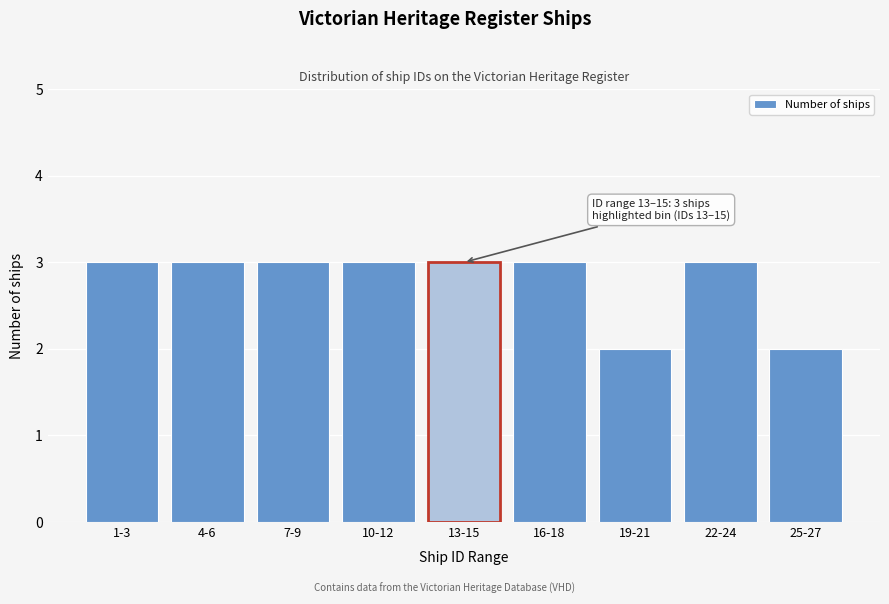

Reading left to right, extract all data points from this chart.

3	3	3	3	3	3	2	3	2